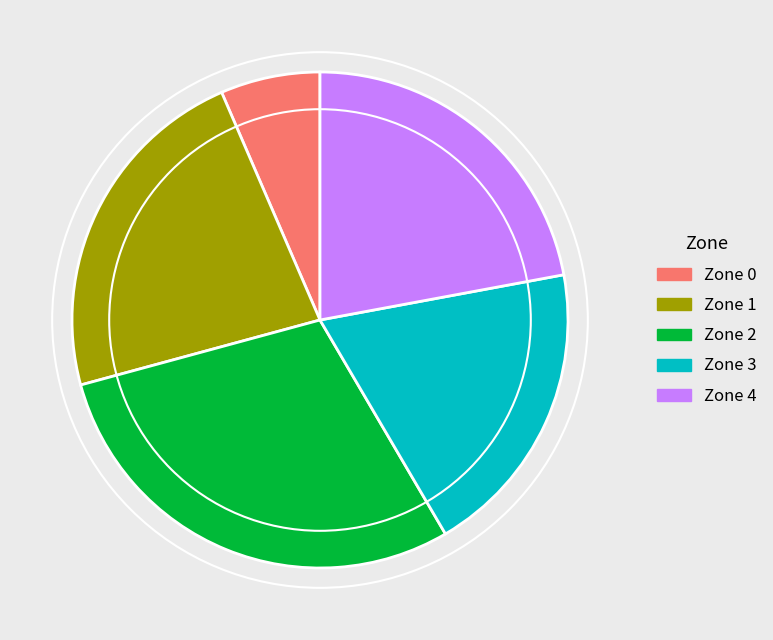

Which slice is the largest?

Zone 2